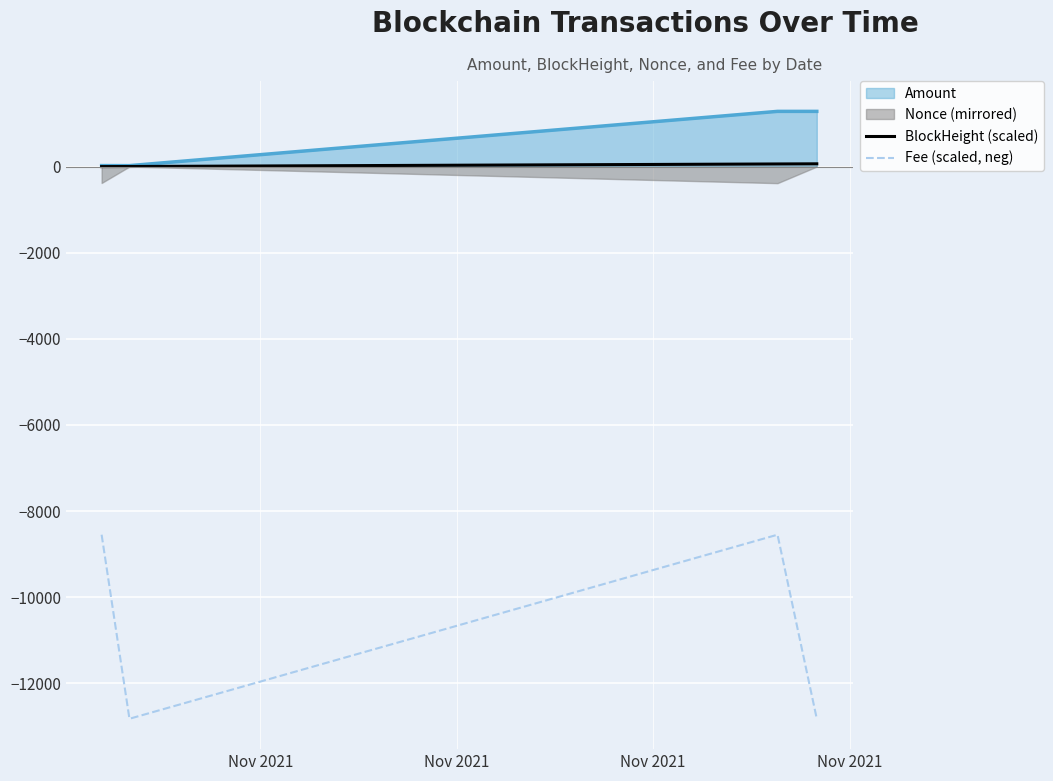

How many data points in BlockHeight (scaled) are above 60?

2